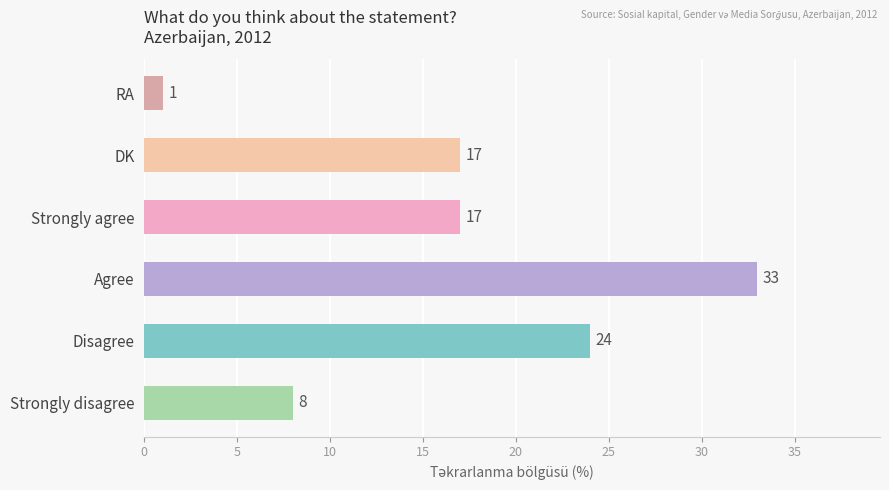

What is the difference between the maximum and second lowest values?

25